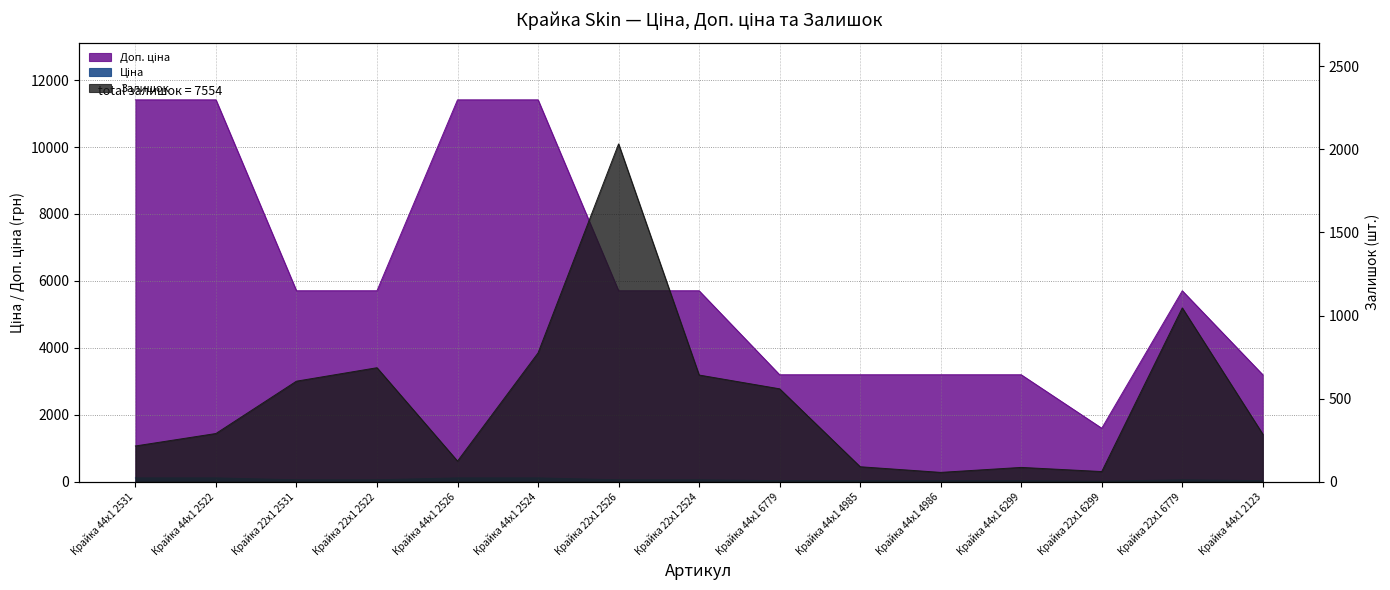

What is the value of the Ціна point at the 9th from the left?

3195.0